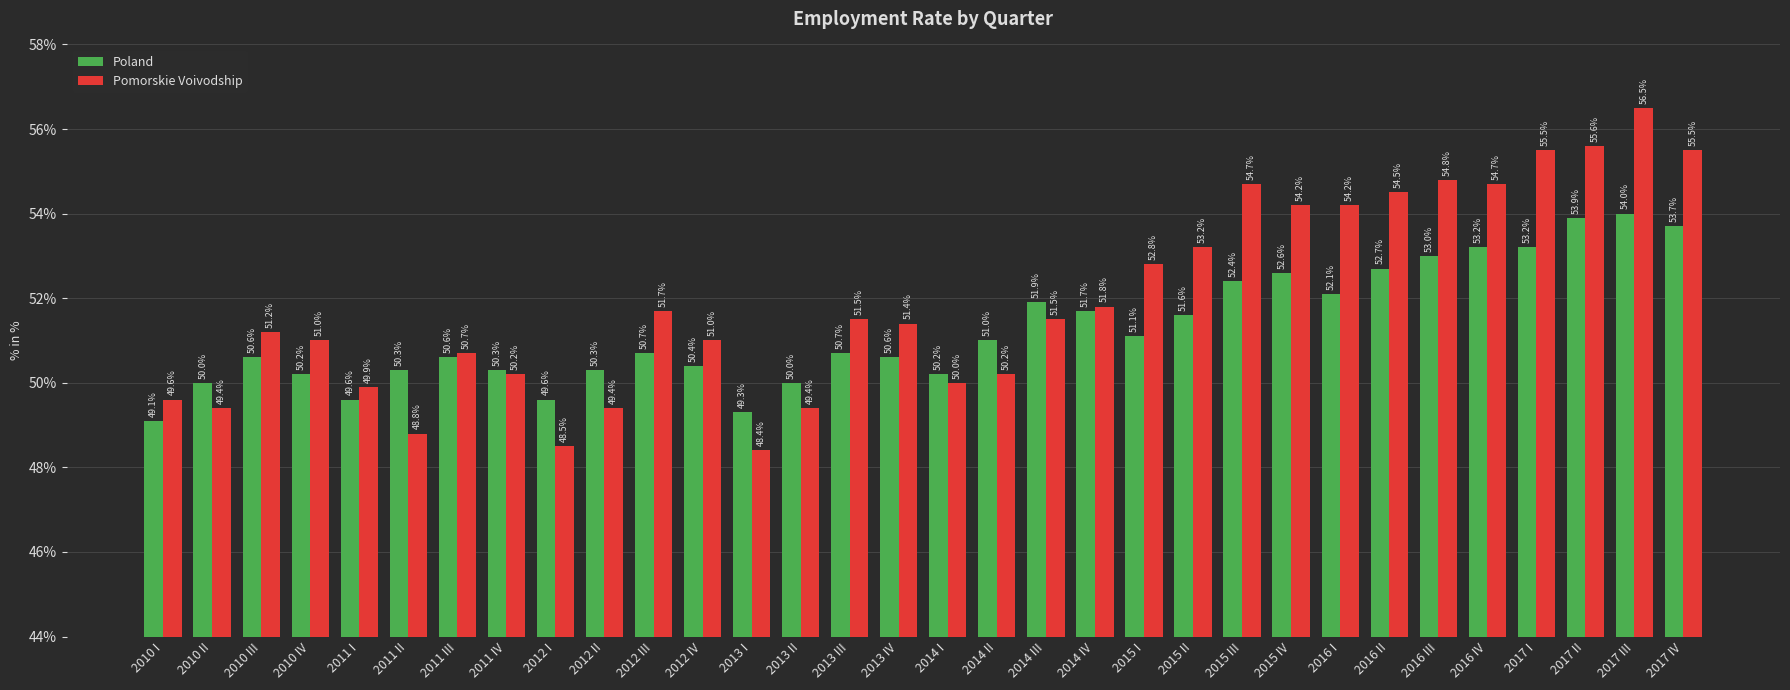

Which category has the lowest value in the Poland series?

2010 I